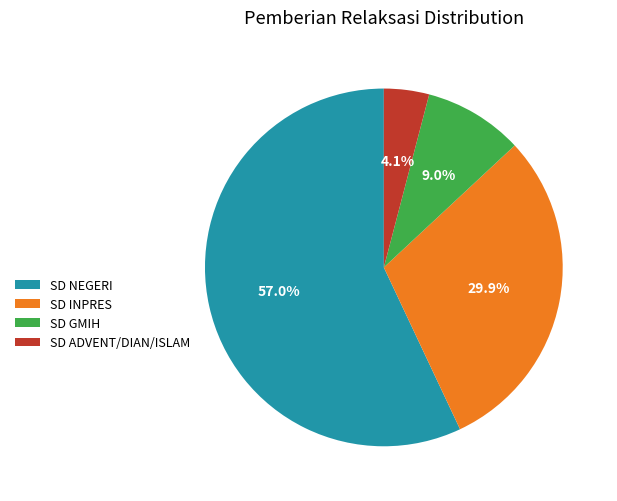

Between SD INPRES and SD ADVENT/DIAN/ISLAM, which is larger?

SD INPRES